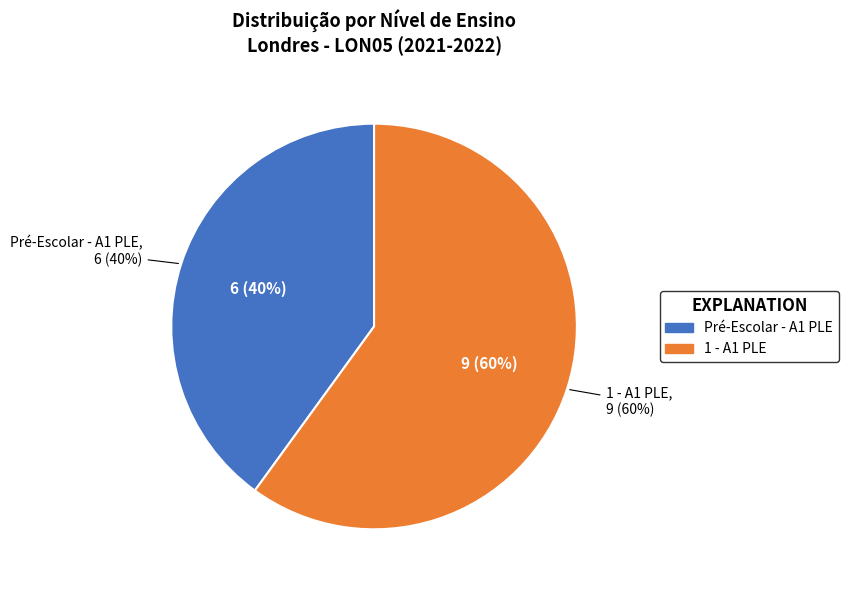

Rank the categories by value from highest to lowest.

1 - A1 PLE, Pré-Escolar - A1 PLE